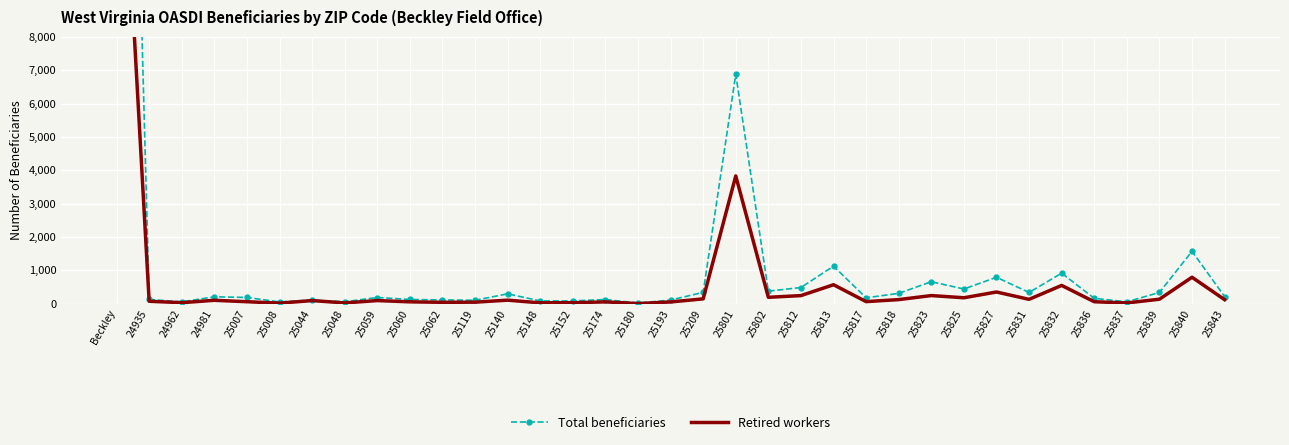

The Total beneficiaries series shows 6878 at 25801. True or false?

True